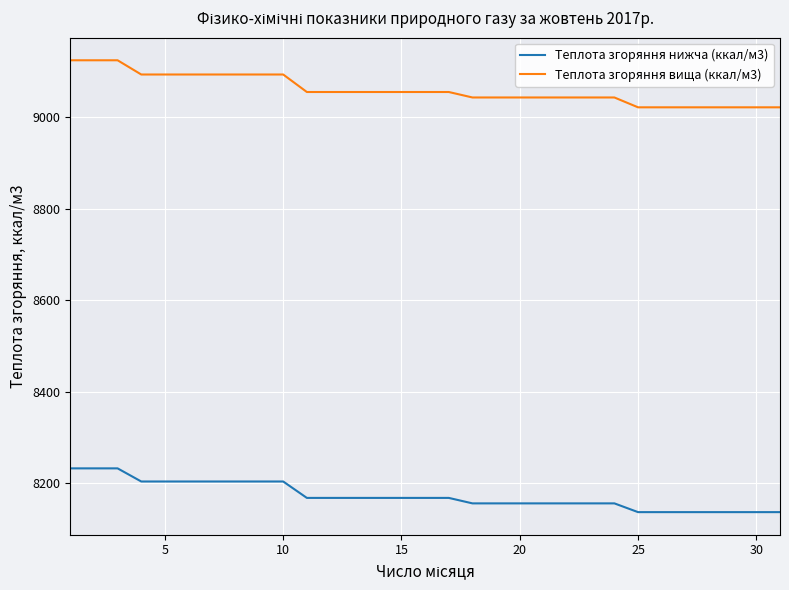

True or false: Теплота згоряння вища (ккал/м3) and Теплота згоряння нижча (ккал/м3) cross at least once.

False